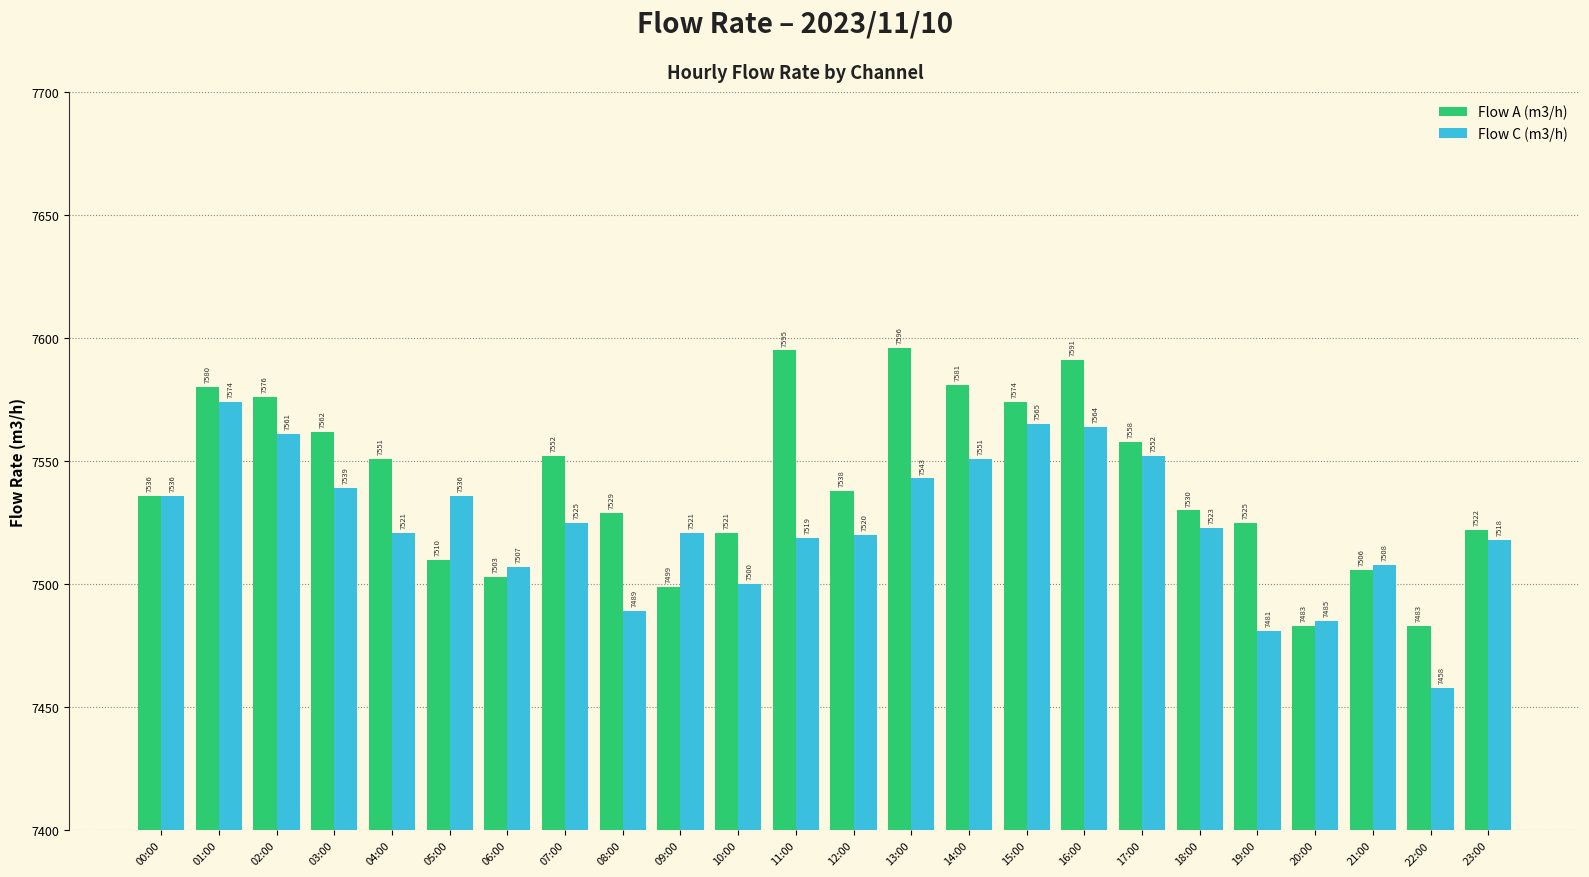

Which series has the largest total across all categories?

Flow A (m3/h)